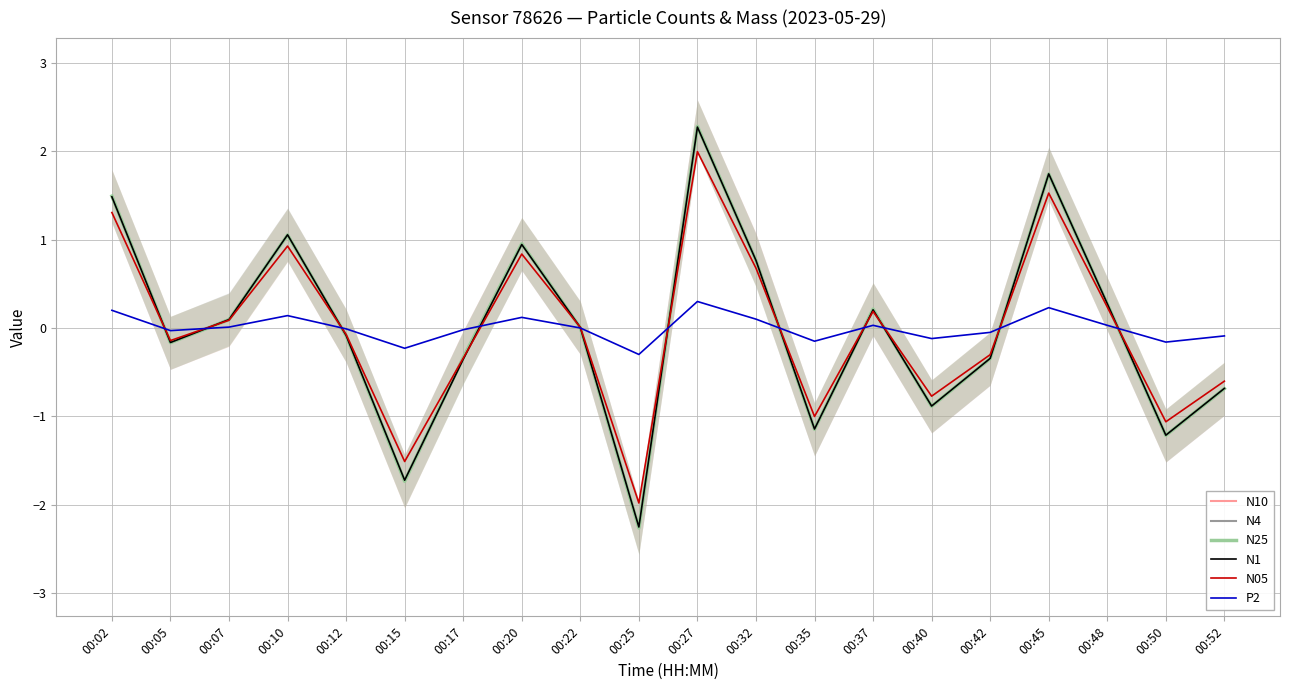

Where do N10 and P2 first cross each other?

00:02 and 00:05